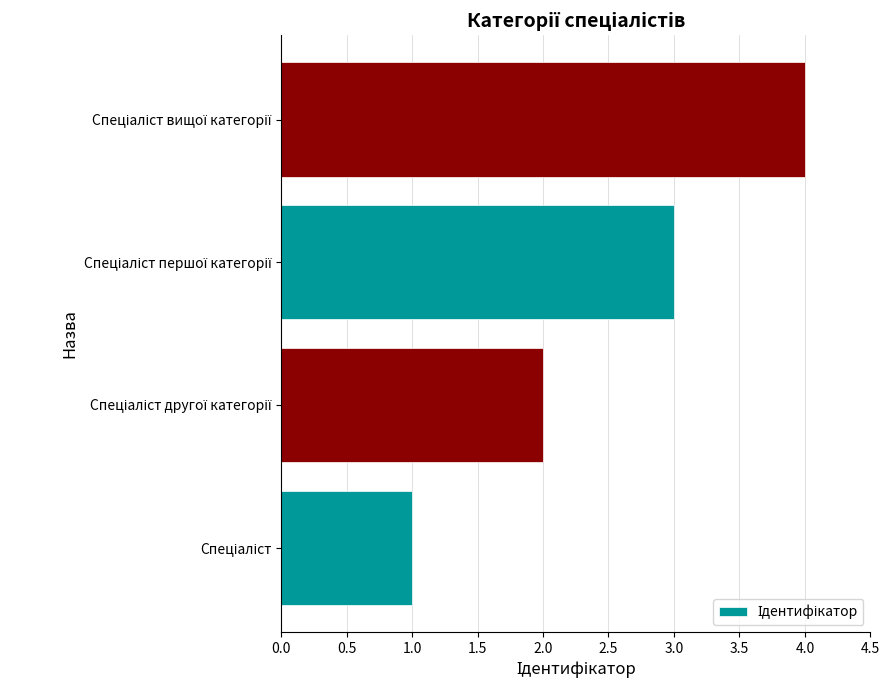

What is the maximum value shown in the chart?

4